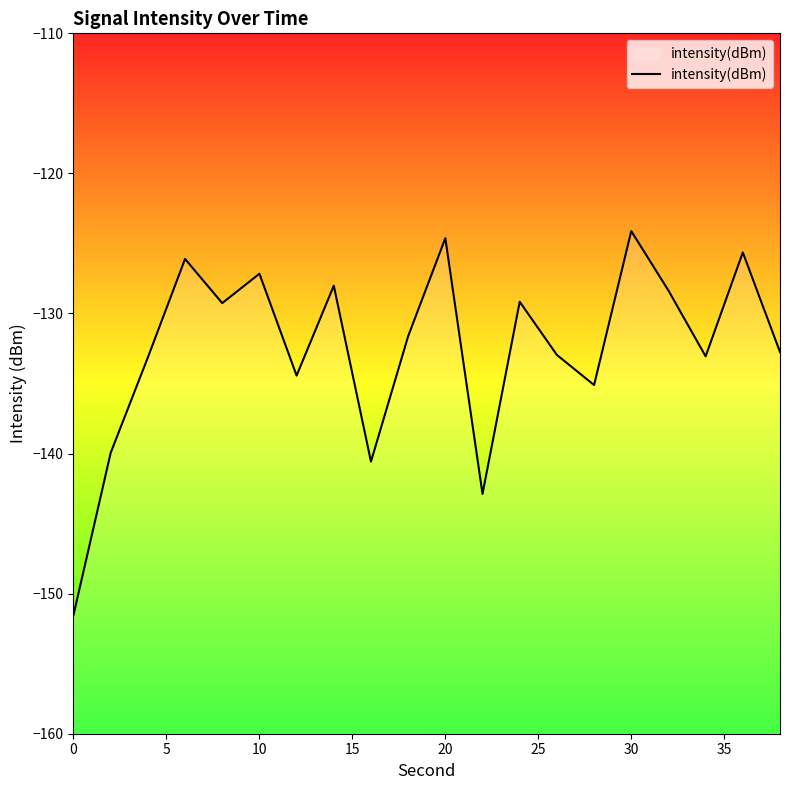

True or false: the data shows -74.2 at 40.

False